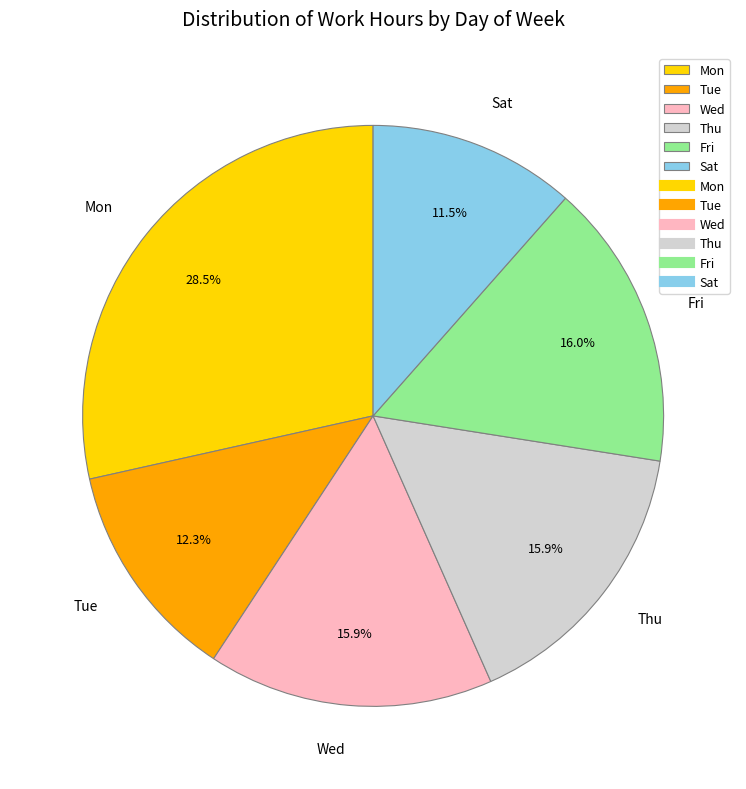

What percentage do Fri and Sat together represent?

27.5%